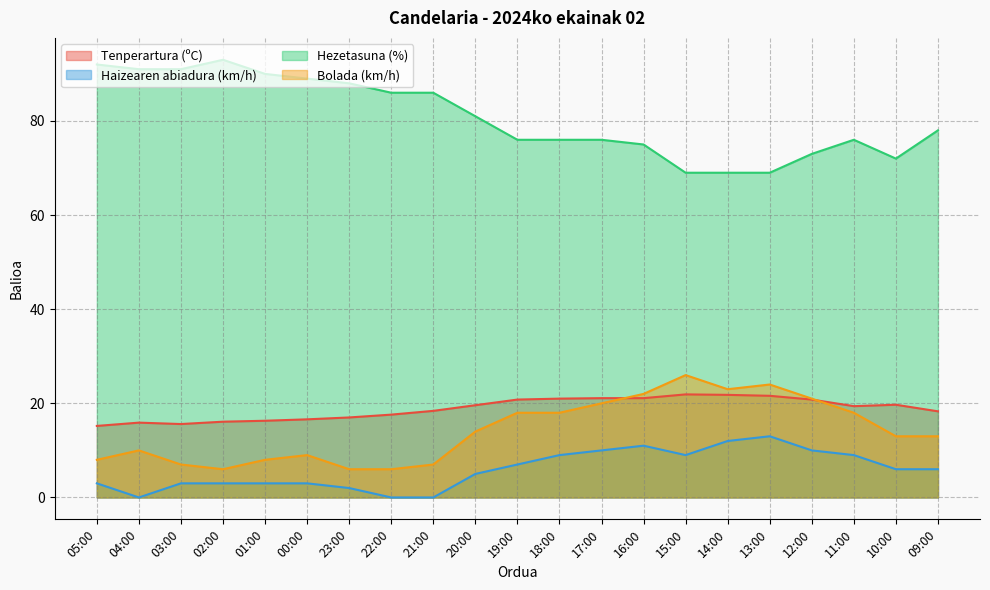

How many values in the Hezetasuna (%) series exceed 78?

10